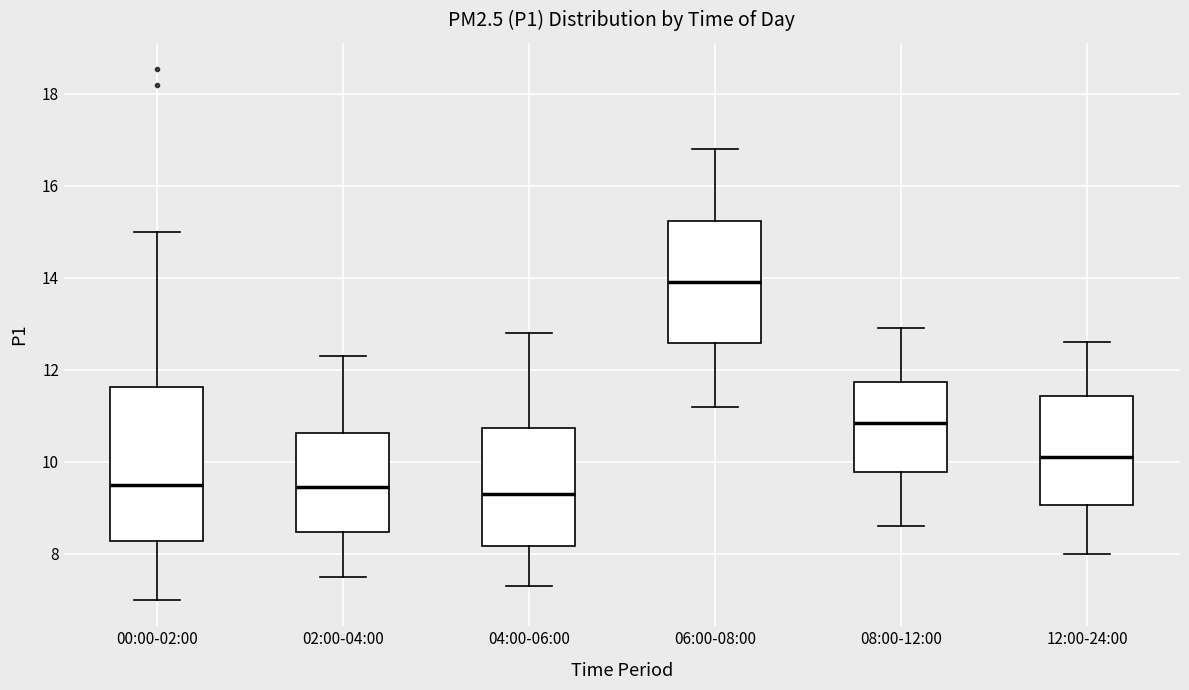

Reading left to right, read every box against the y-axis: the position of its median line, the range the box covers, and the ends of its whiskers. The values are not printed on the chart, so give them approximately, as read against the axis.

00:00-02:00: median 9.6, box 8.2 to 11.6, whiskers 7.0 to 15.0
02:00-04:00: median 9.4, box 8.4 to 10.6, whiskers 7.6 to 12.4
04:00-06:00: median 9.4, box 8.2 to 10.8, whiskers 7.4 to 12.8
06:00-08:00: median 14.0, box 12.6 to 15.2, whiskers 11.2 to 16.8
08:00-12:00: median 10.8, box 9.8 to 11.8, whiskers 8.6 to 13.0
12:00-24:00: median 10.2, box 9.0 to 11.4, whiskers 8.0 to 12.6